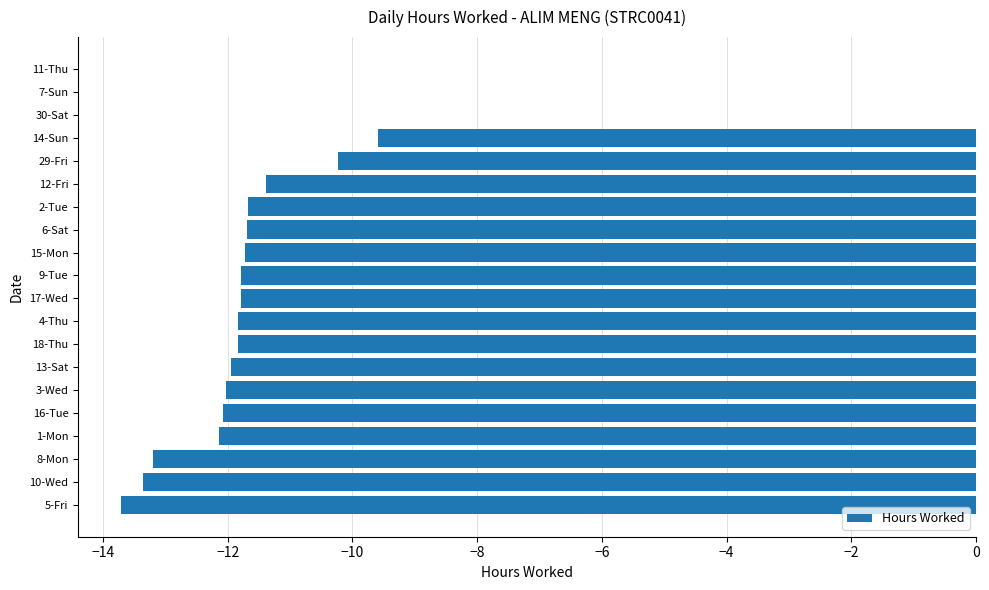

Are the bars horizontal?

Yes